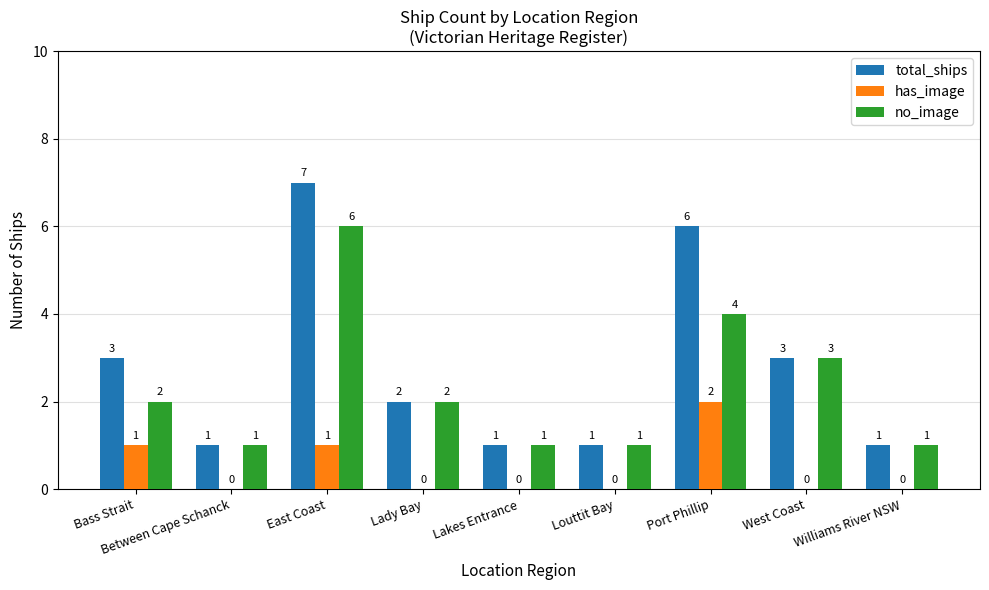

At which category is the sum across all series the highest?

East Coast